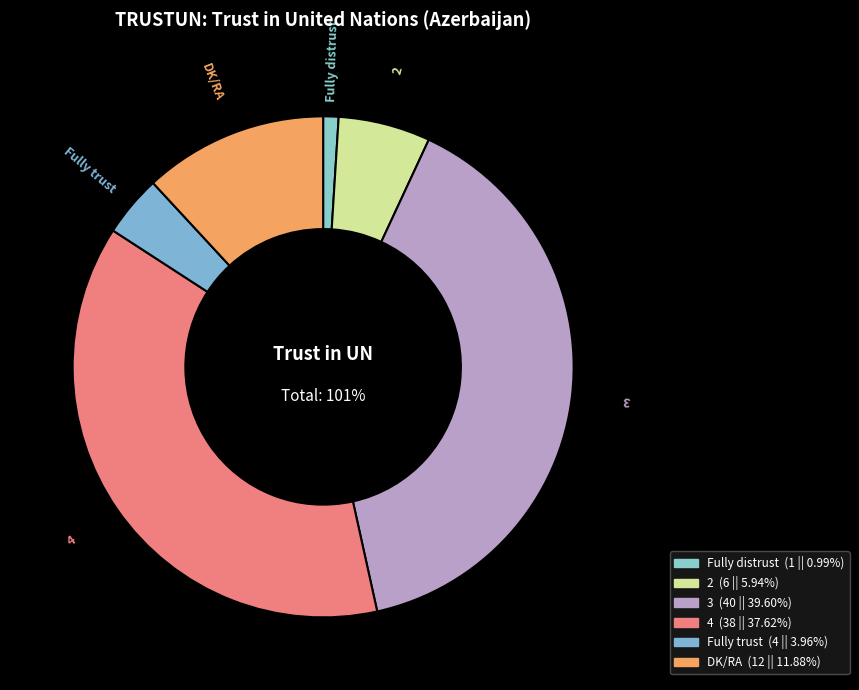

What is the largest slice in the pie chart?

3